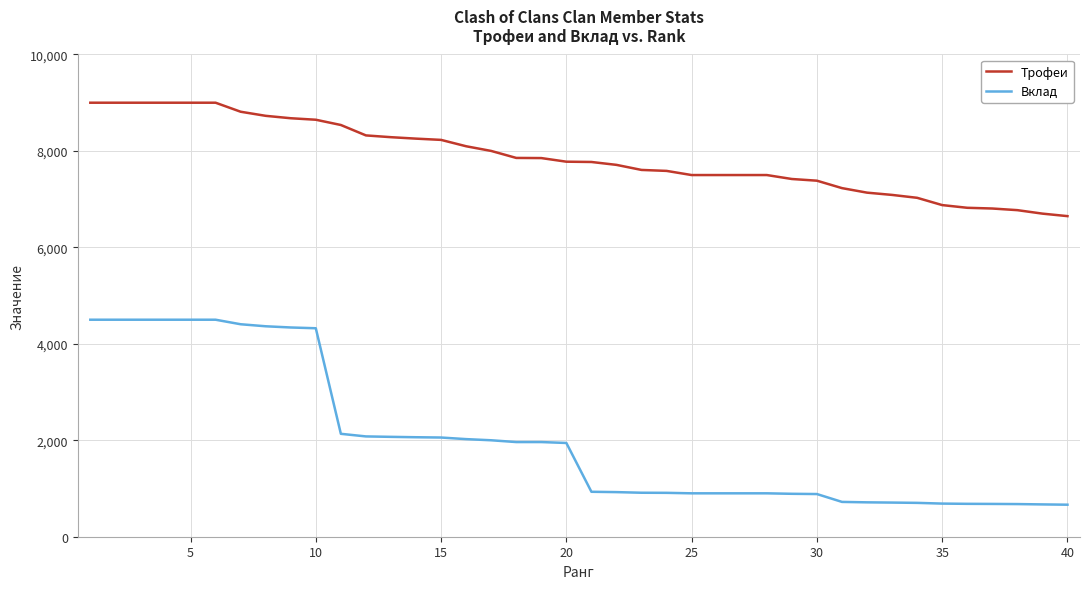

True or false: Вклад and Трофеи intersect in this chart.

False